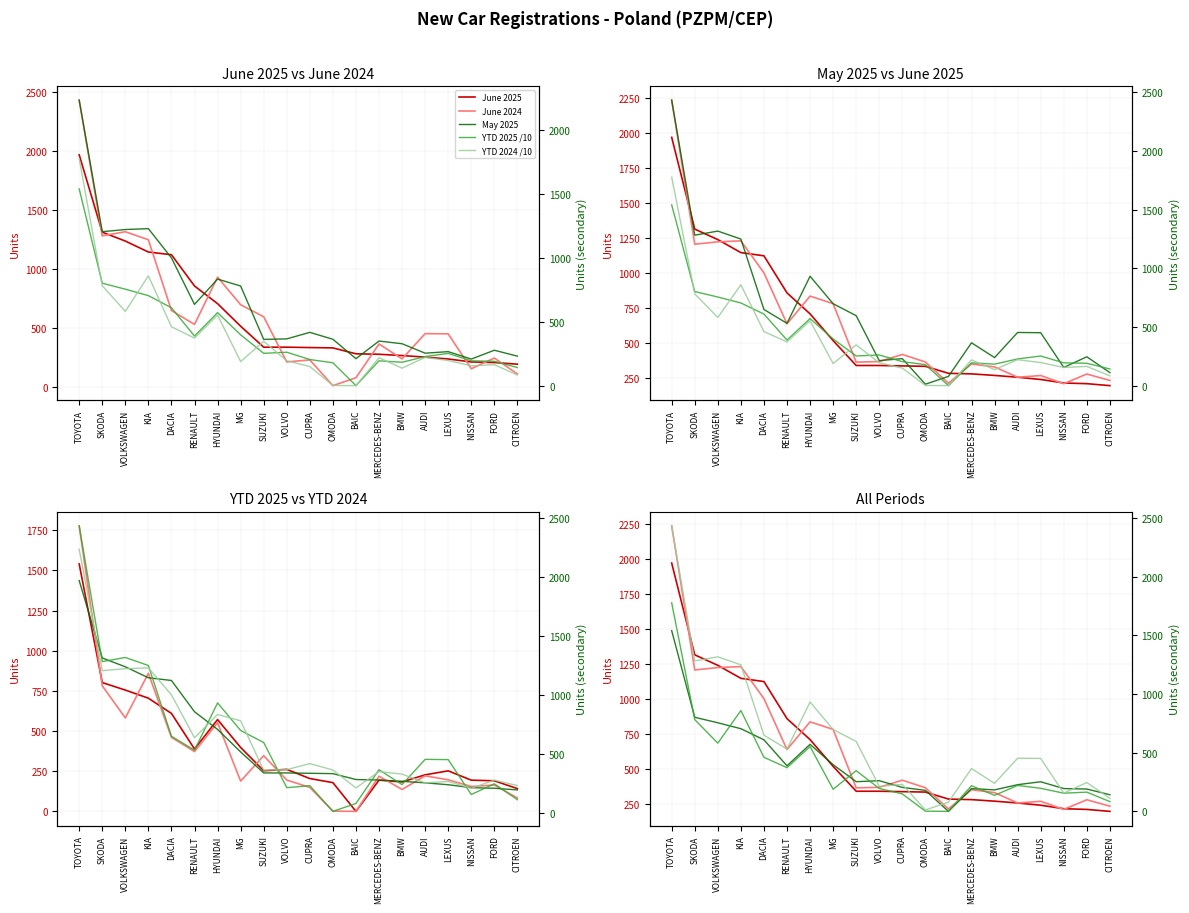

How many interior local peaks does the YTD 2025 /10 series have?

4